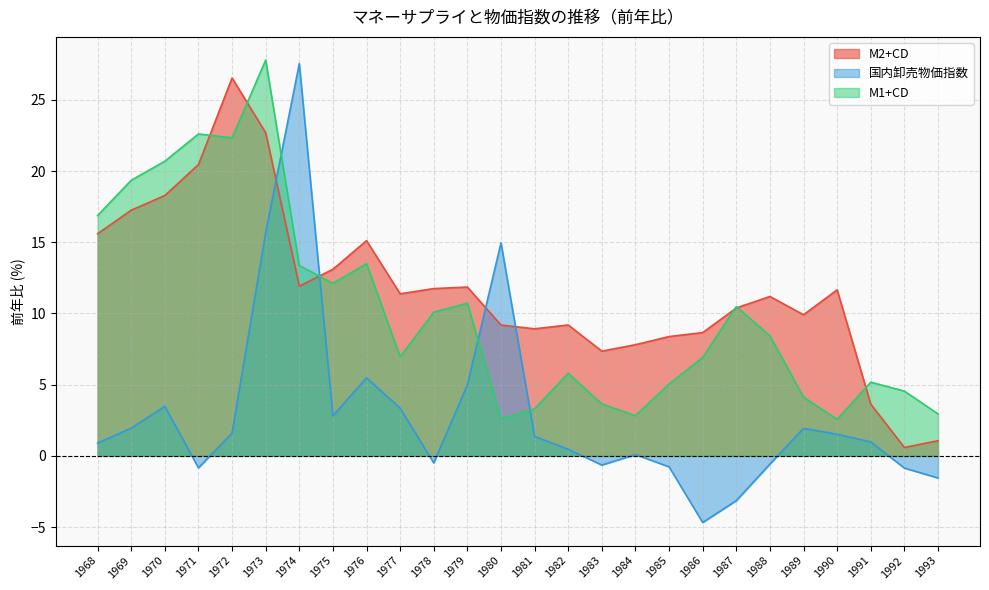

Rank the series at 1978 from lowest to highest value.

国内卸売物価指数, M1+CD, M2+CD